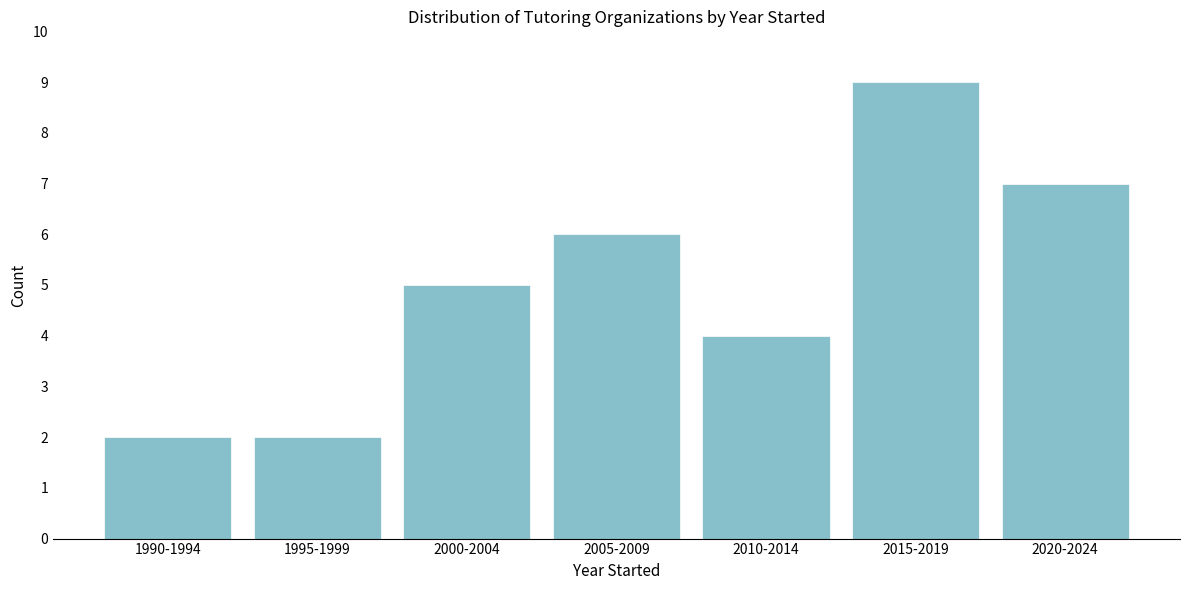

Reading left to right, list all the values displayed in this chart.

1990-1994=2	1995-1999=2	2000-2004=5	2005-2009=6	2010-2014=4	2015-2019=9	2020-2024=7